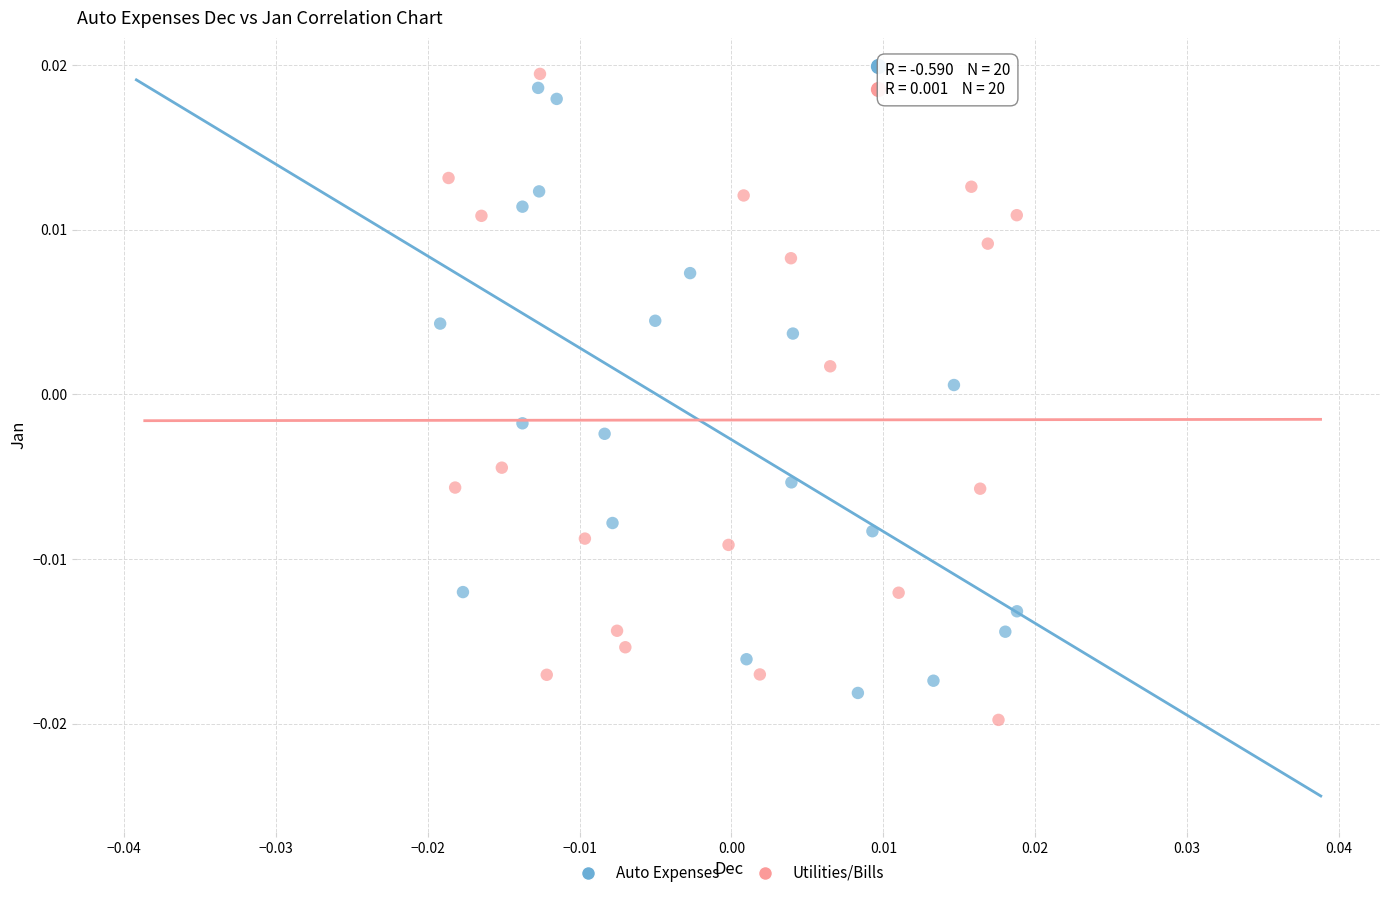

Which series contains the highest Y value?

Utilities/Bills